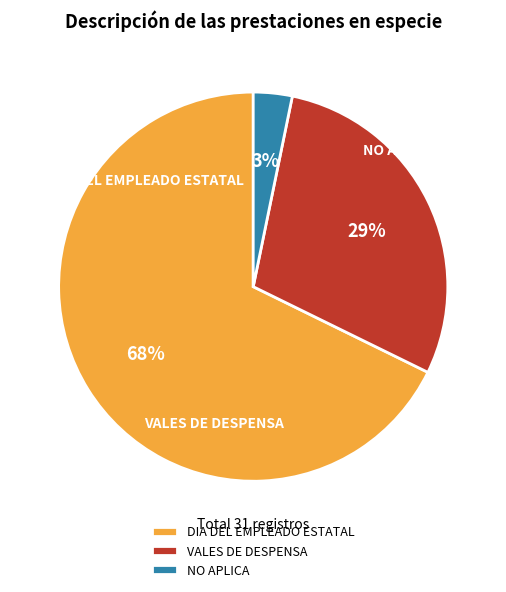

To the nearest percent, what is the difference between the NO APLICA and DIA DEL EMPLEADO ESTATAL slice percentages?

65%